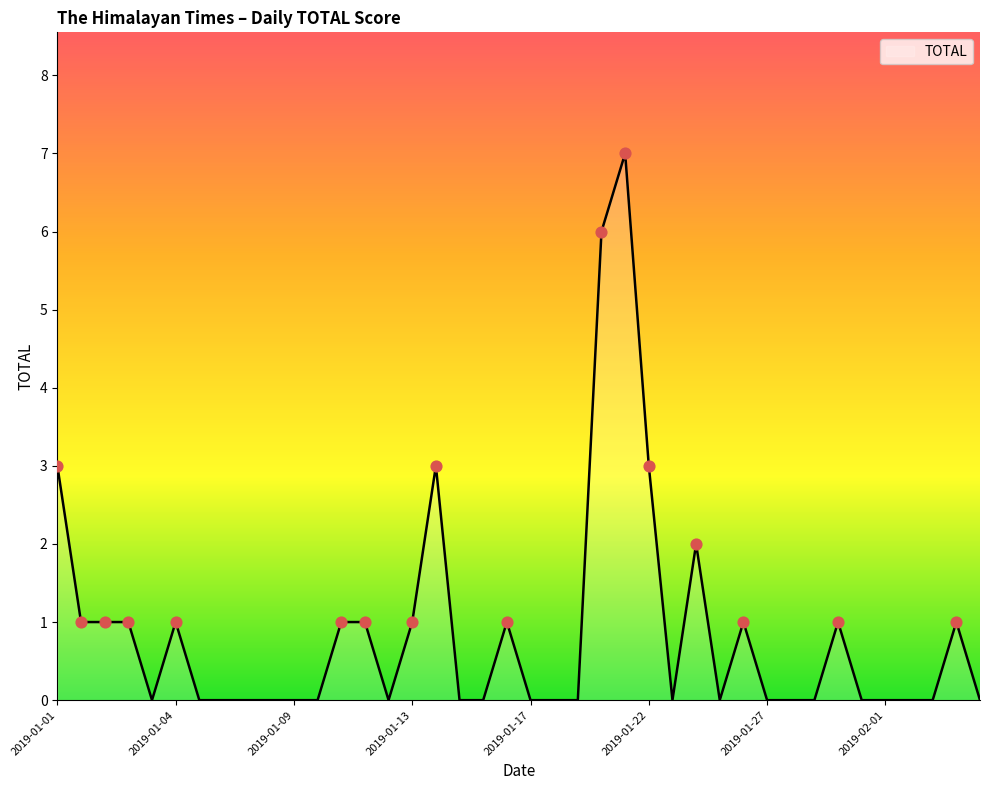

What is the difference between the maximum and minimum values?

7